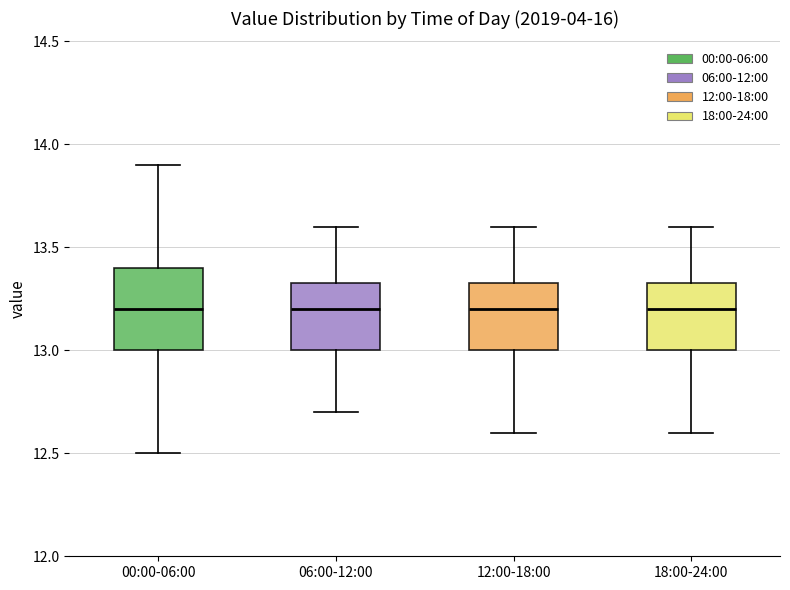

Which box is the tallest, from its lower edge to its upper edge?

00:00-06:00